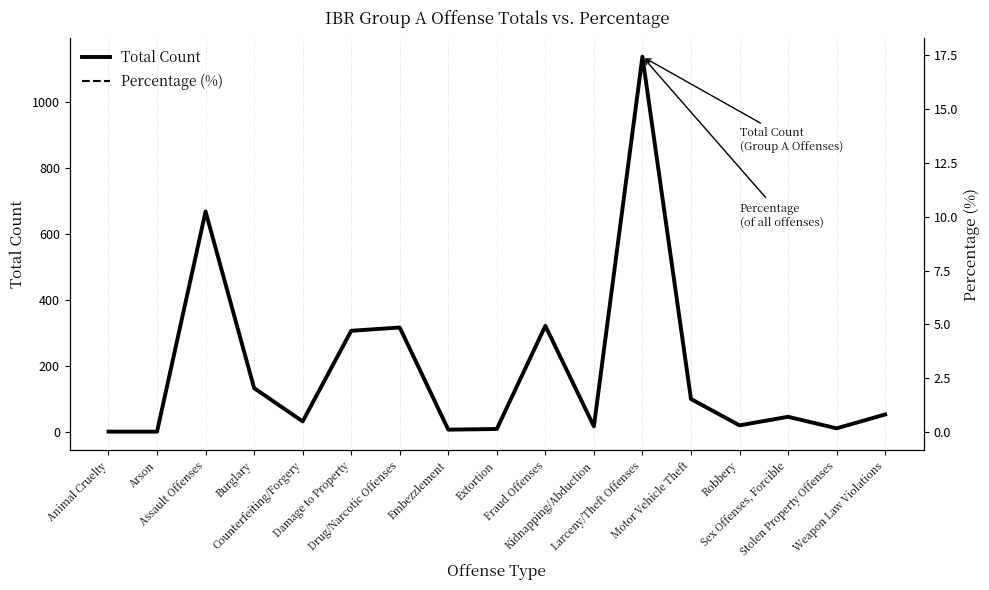

List the labels in order of Total Count value, smallest first.

Animal Cruelty, Arson, Embezzlement, Extortion, Stolen Property Offenses, Kidnapping/Abduction, Robbery, Counterfeiting/Forgery, Sex Offenses, Forcible, Weapon Law Violations, Motor Vehicle Theft, Burglary, Damage to Property, Drug/Narcotic Offenses, Fraud Offenses, Assault Offenses, Larceny/Theft Offenses